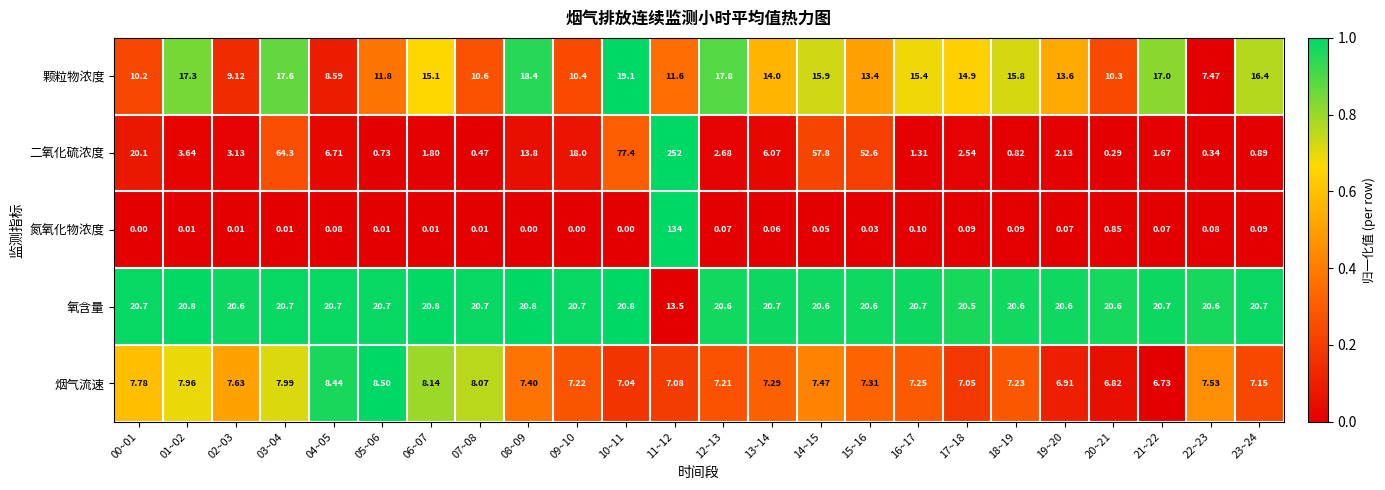

Rank the series at 16~17 from highest to lowest value.

氧含量, 颗粒物浓度, 烟气流速, 二氧化硫浓度, 氮氧化物浓度